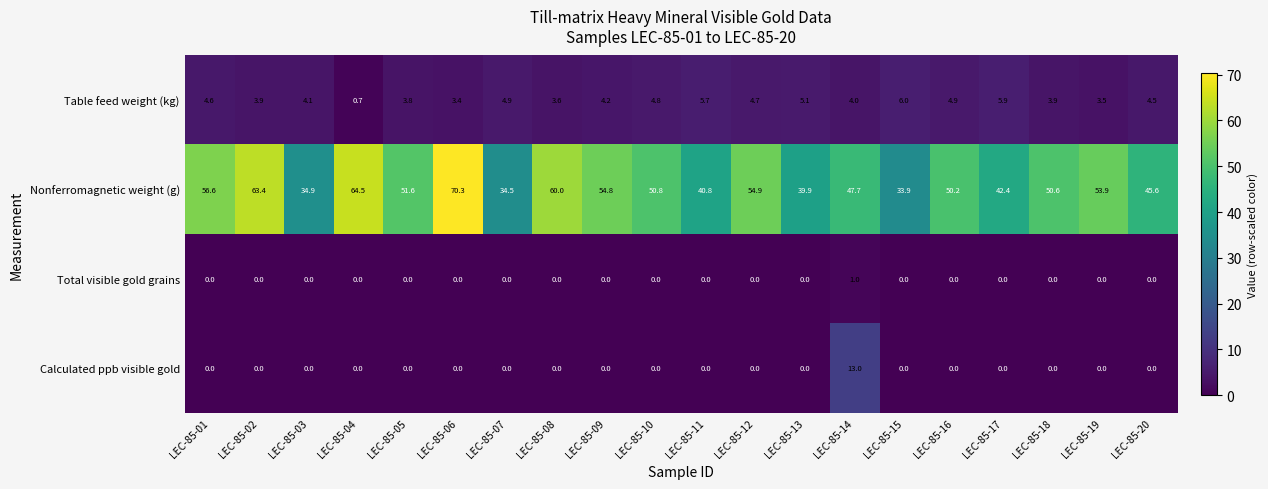

Which series has the largest range (max minus min)?

Nonferromagnetic weight (g)